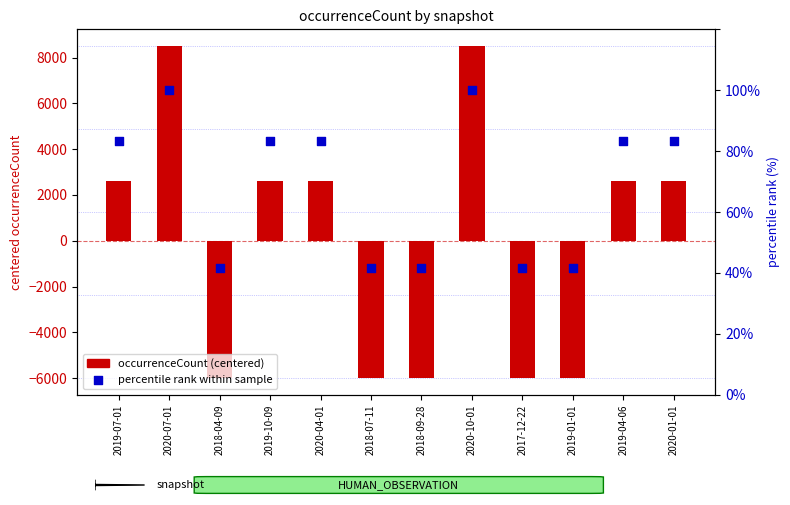

Which series has the largest total across all categories?

percentile rank within sample